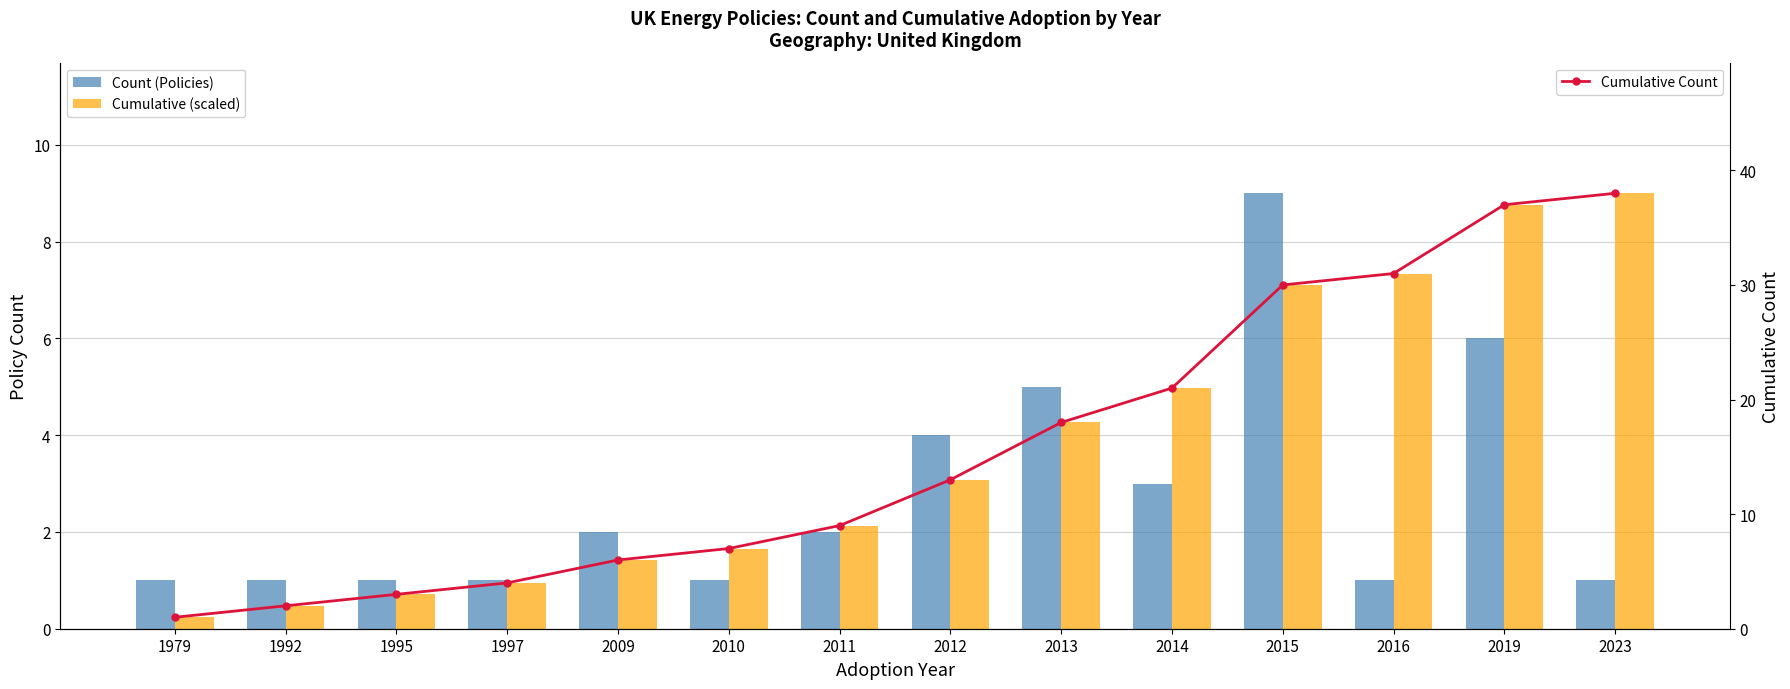

Between 1997 and 2013, which series saw the biggest shift?

Cumulative Count